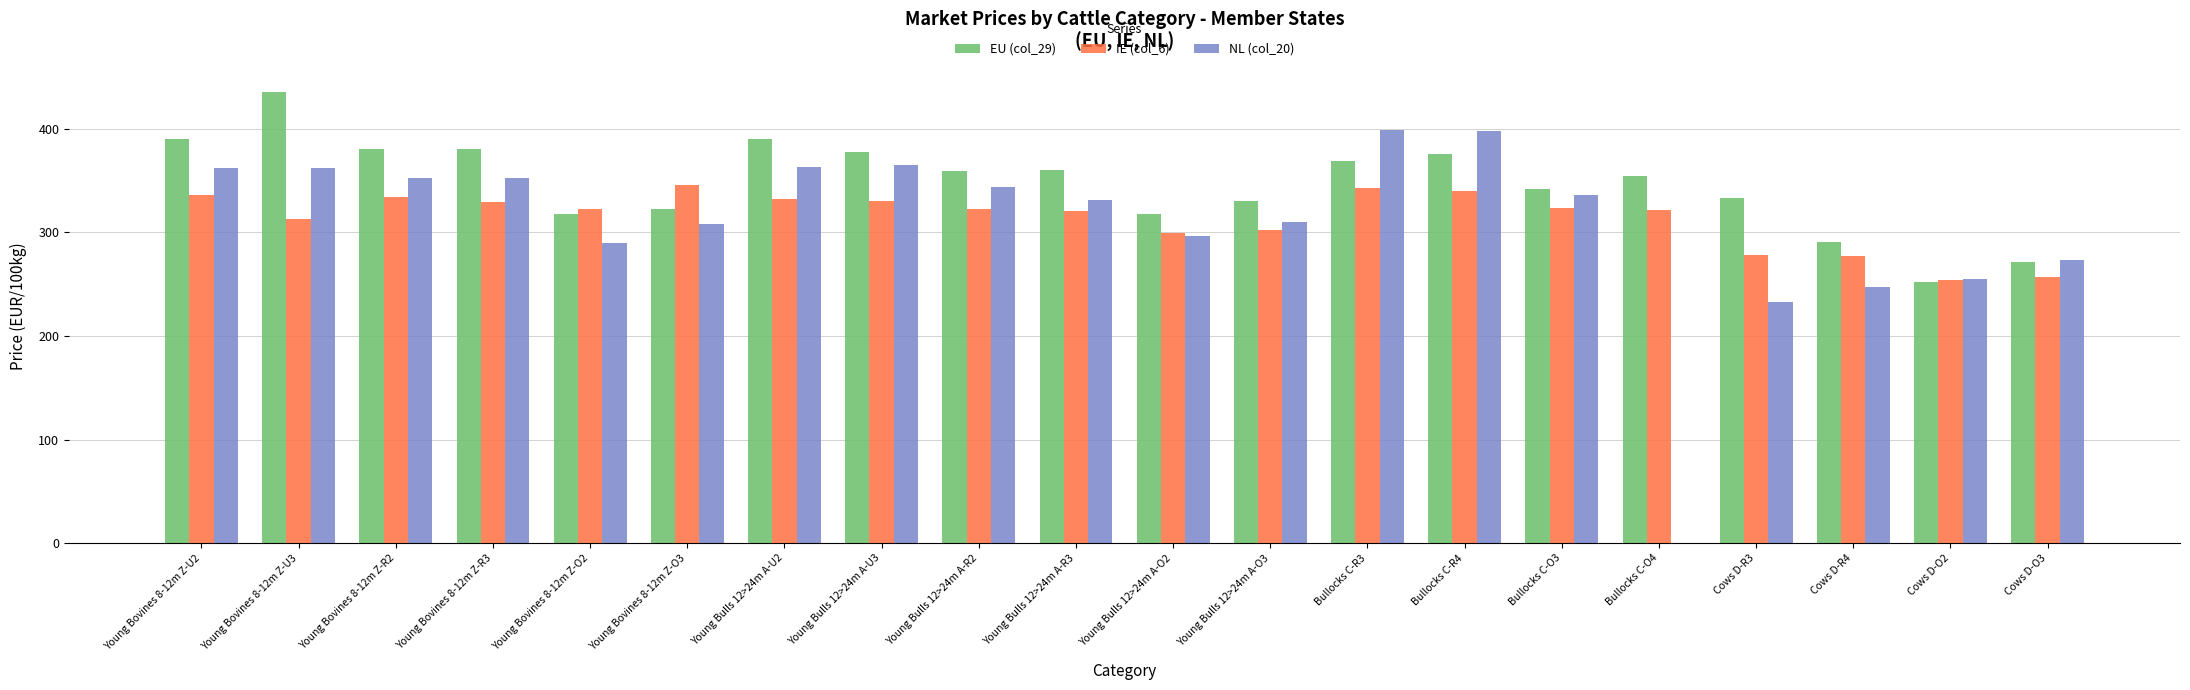

Count the number of data series in this chart.

3